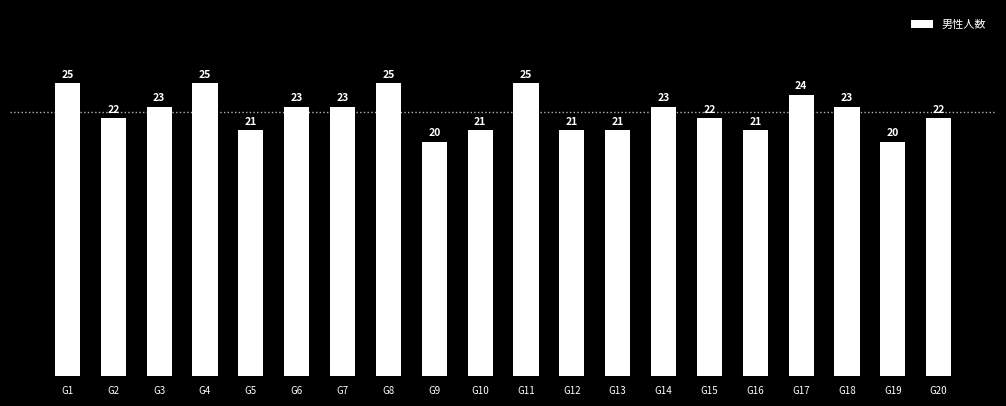

What is the minimum value shown in the chart?

20